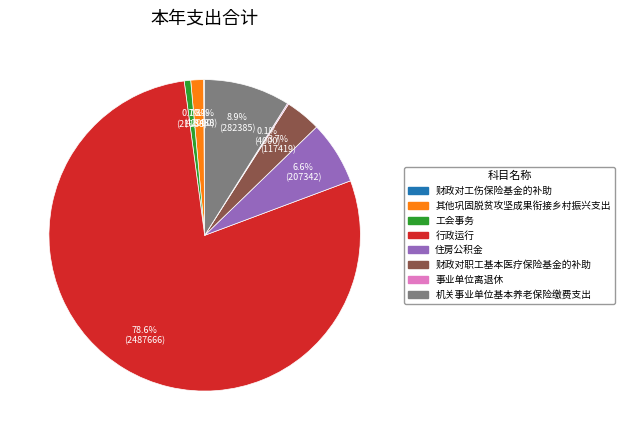

Do 住房公积金 and 机关事业单位基本养老保险缴费支出 together represent more than half of the pie?

No